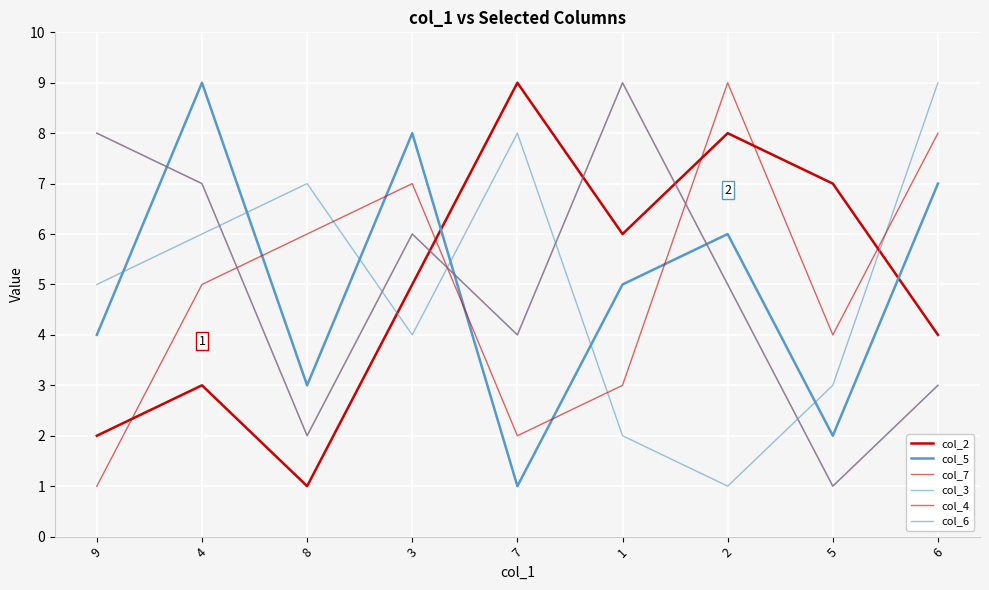

Does the chart have visible grid lines?

Yes